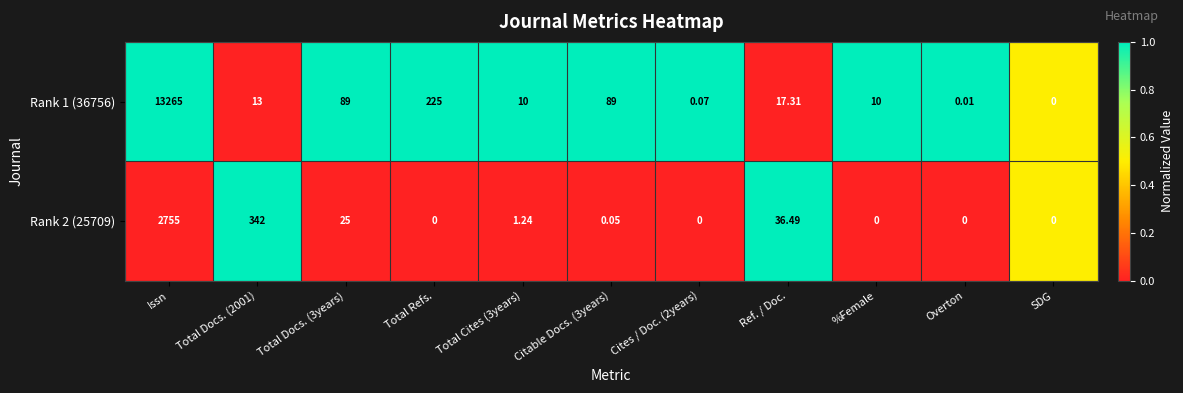

Where is Rank 1 (36756) nearest to the value 6632?

Total Refs.